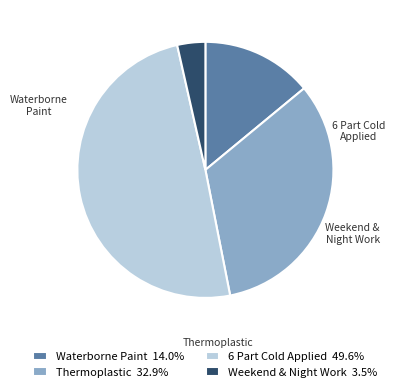

The Waterborne Paint slice represents 63% of the pie. True or false?

False